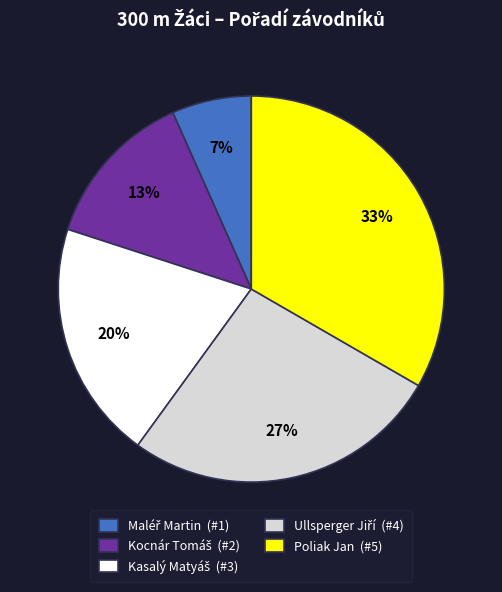

What percentage is the Poliak Jan (#5) slice, to the nearest percent?

33%